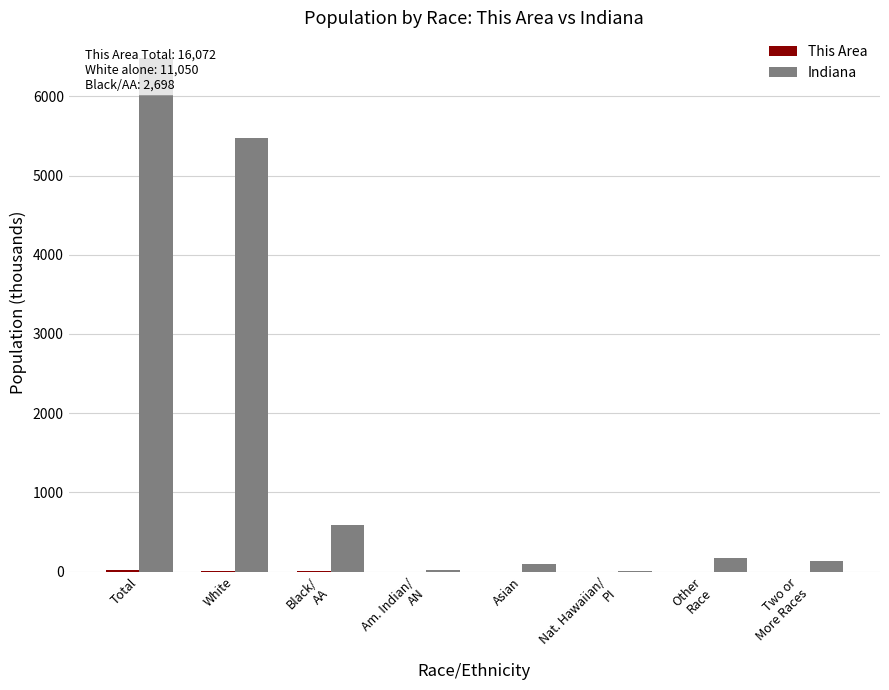

The value of Indiana at Am. Indian/
AN is 29.0. True or false?

False